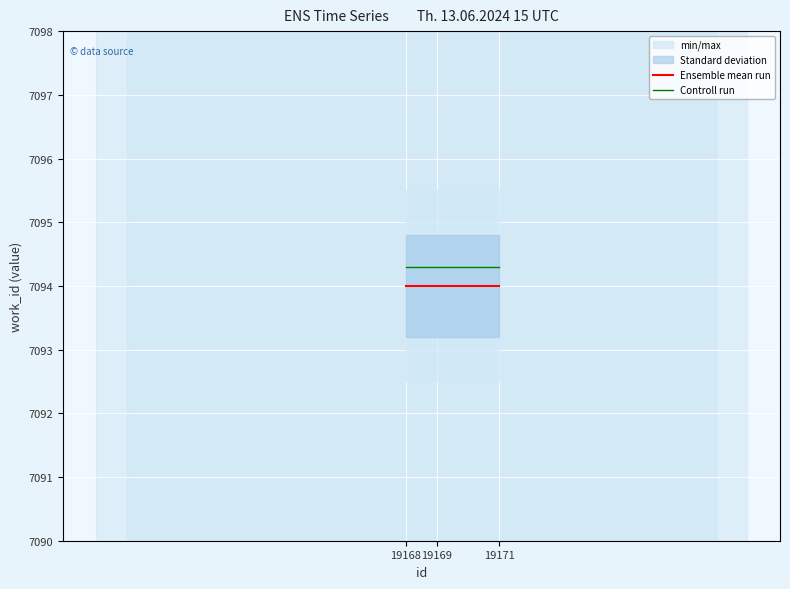

At how many categories does at least one series exceed 7094?

3